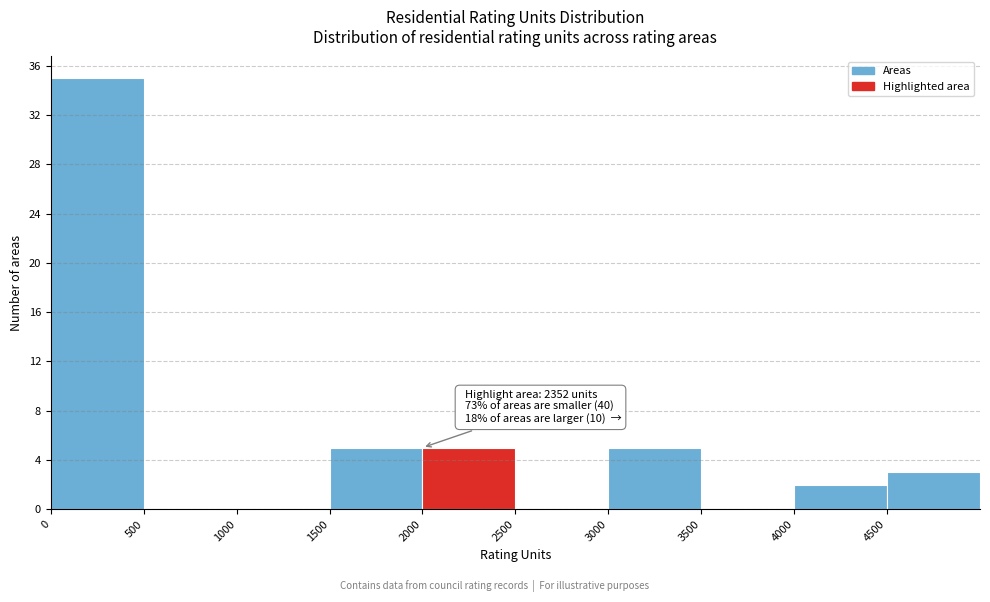

Which range on the x-axis has the tallest bar?

0 to 500